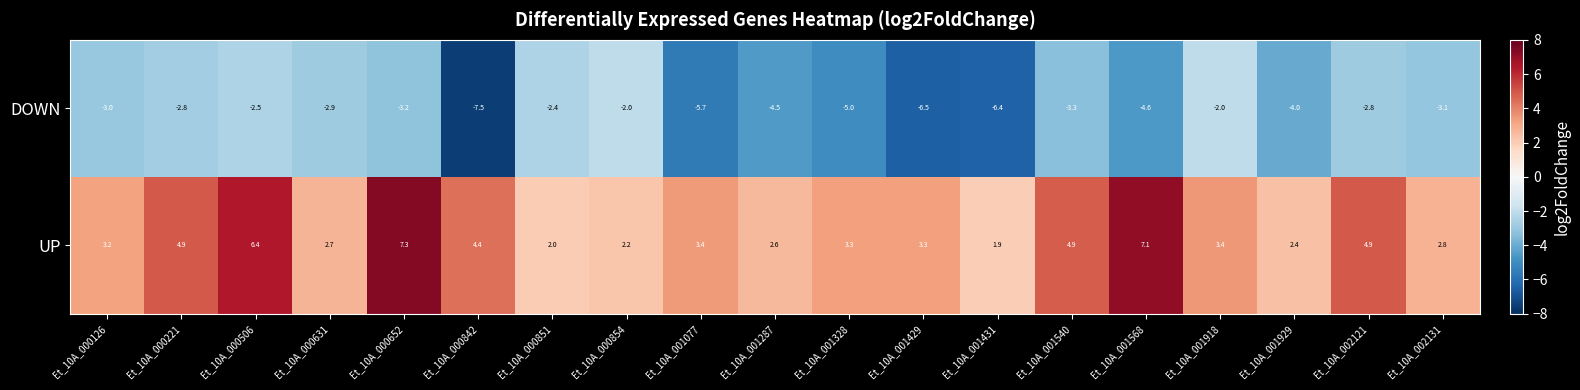

Rank the series by their average value, from lowest to highest.

DOWN, UP